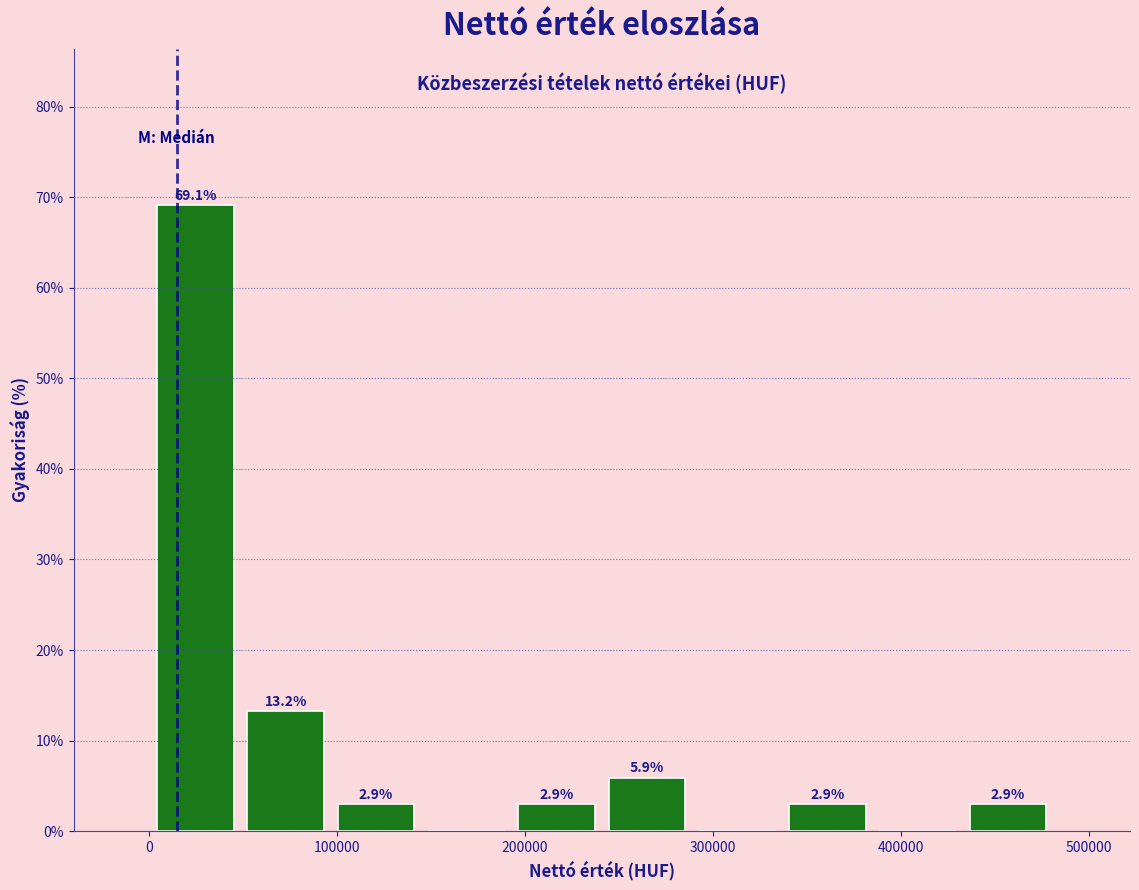

Which range on the x-axis has the tallest bar?

0 to 50000